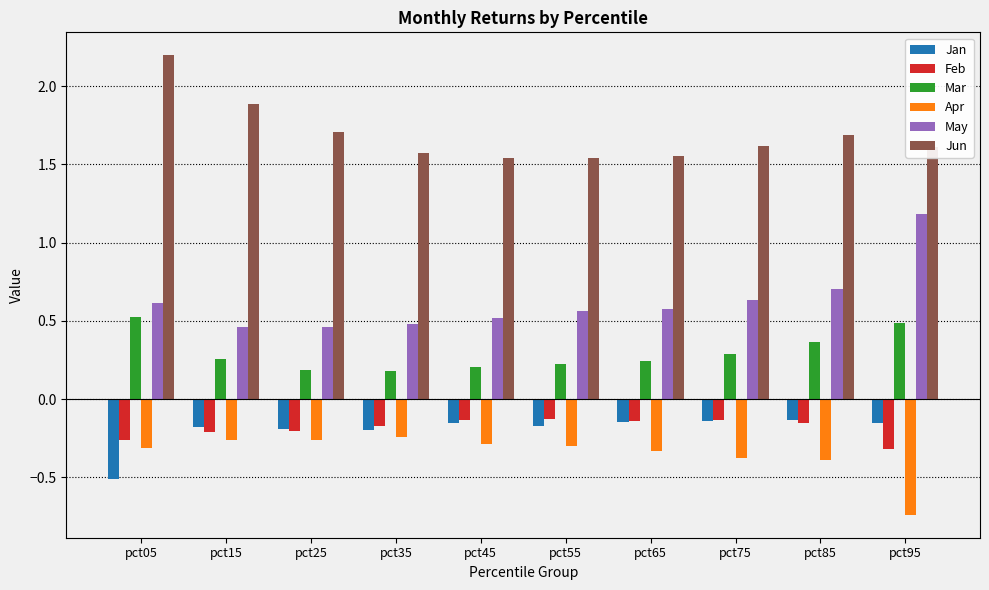

What is the difference between the highest and lowest values at pct35?

1.8